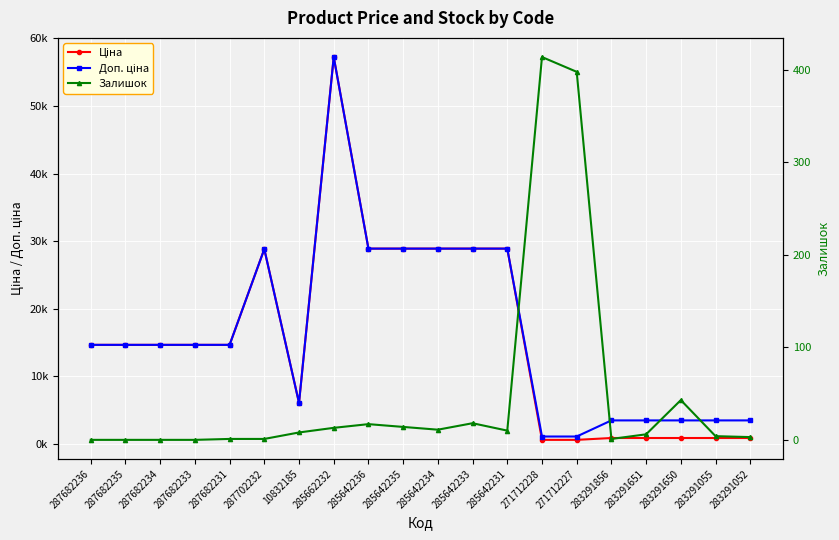

List the series in order of their peak value, lowest first.

Залишок, Ціна, Доп. ціна